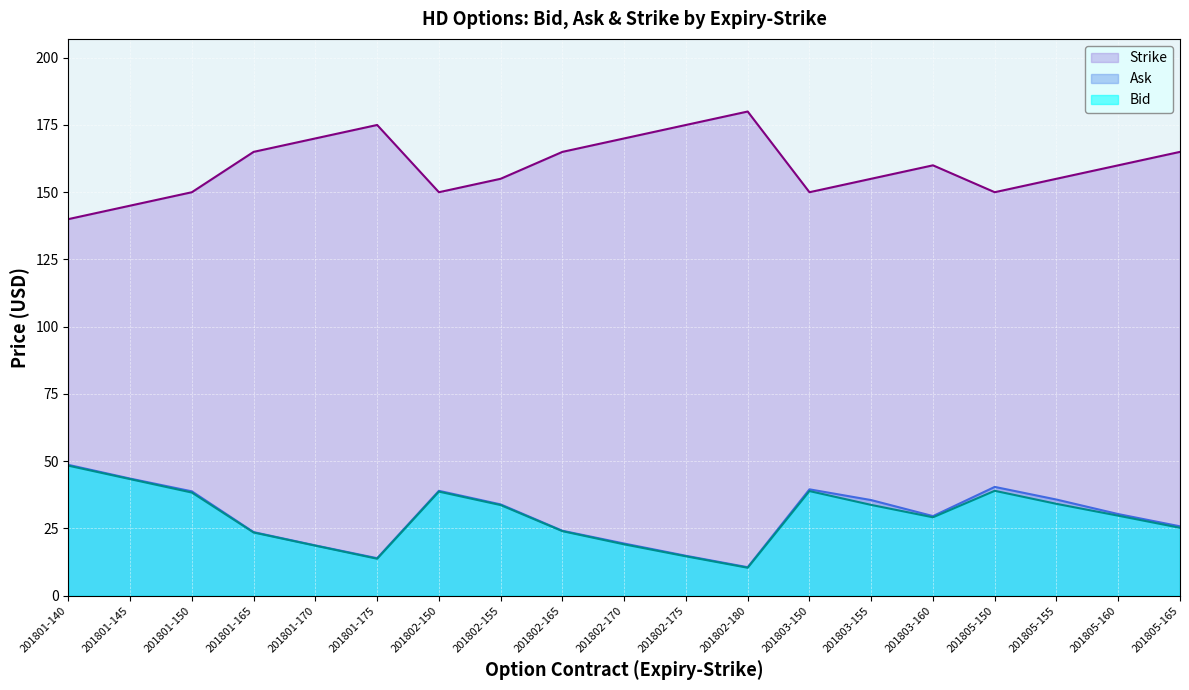

What is the smallest value displayed?

10.4